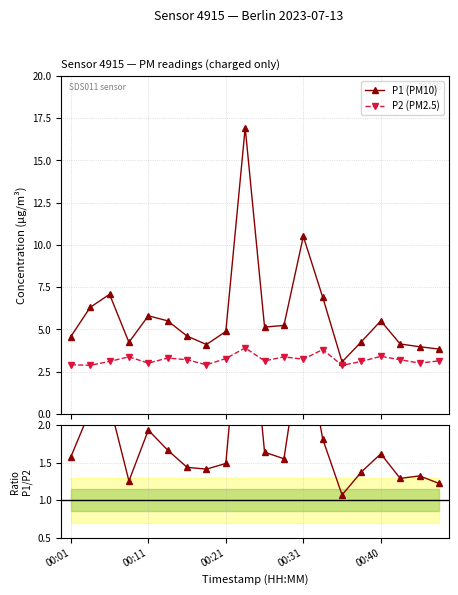

Which category has the lowest value across all series?

00:03